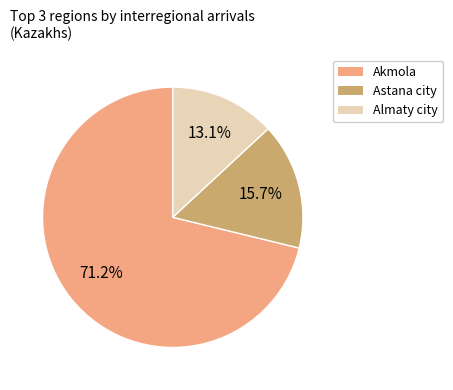

Is there a majority slice in this chart?

Yes